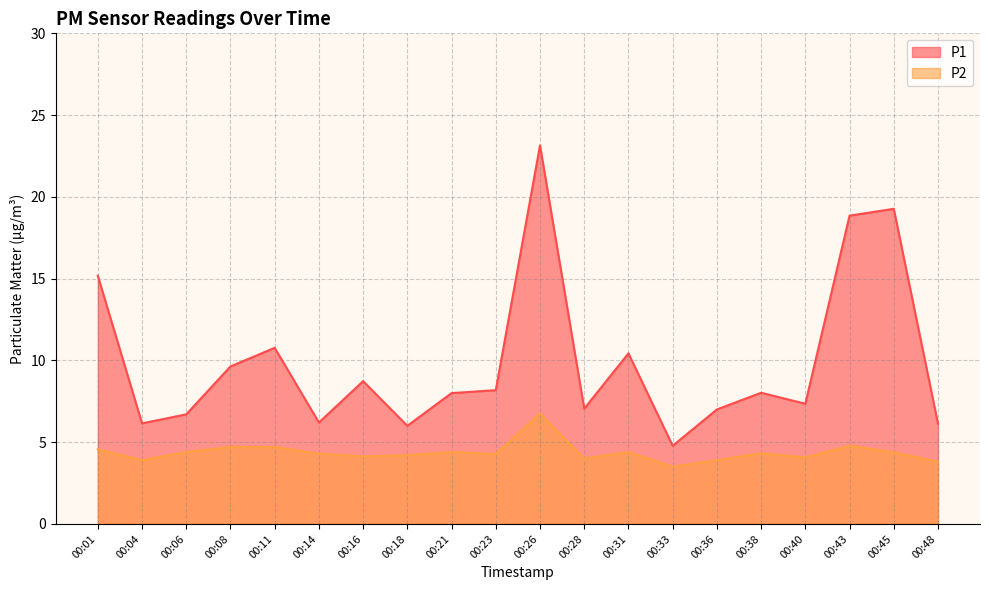

How many data points in P1 are above 8?

10